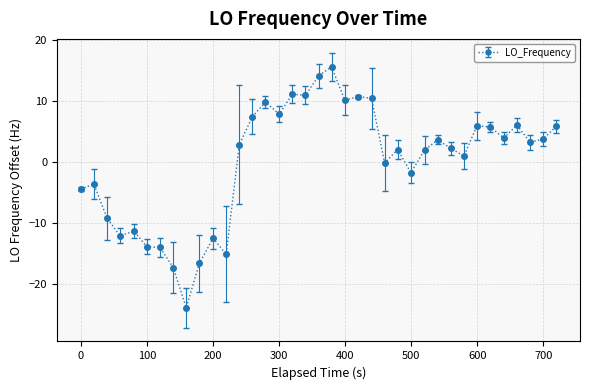

What is the difference between the second highest and minimum values?

38.1